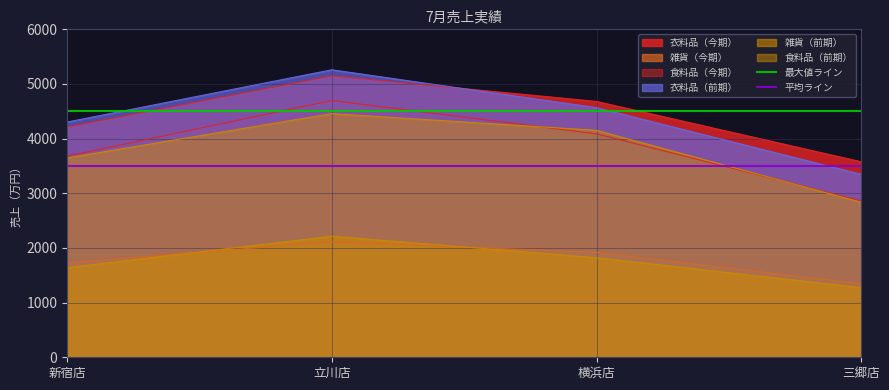

What is the approximate value of 最大値ライン at 新宿店?

4500